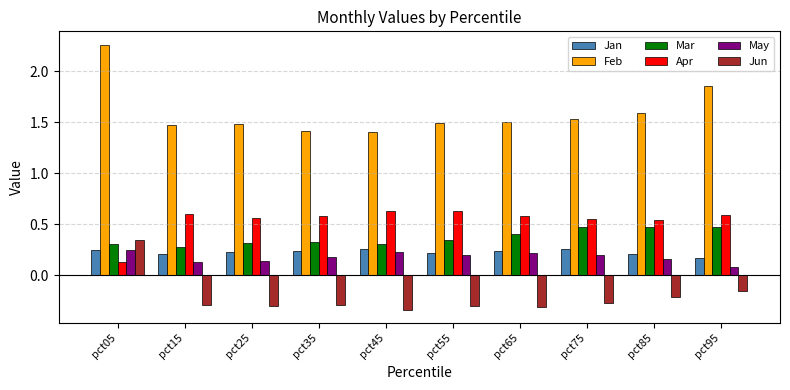

True or false: Apr has a value of 0.6 at pct25.

True